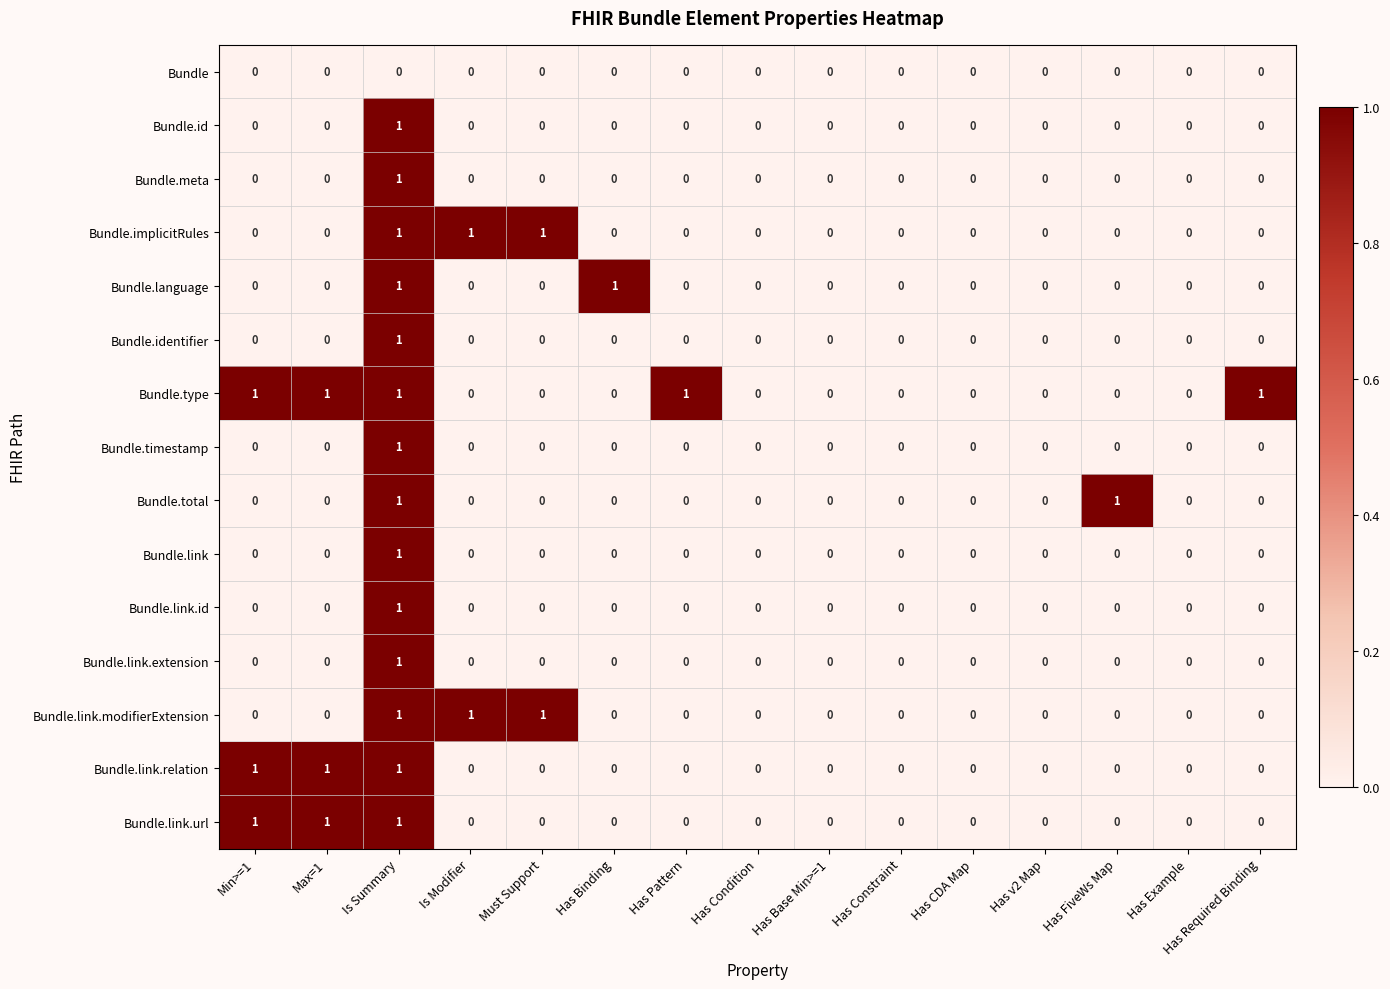

True or false: Bundle.link.id has a value of 0 at Max=1.

True